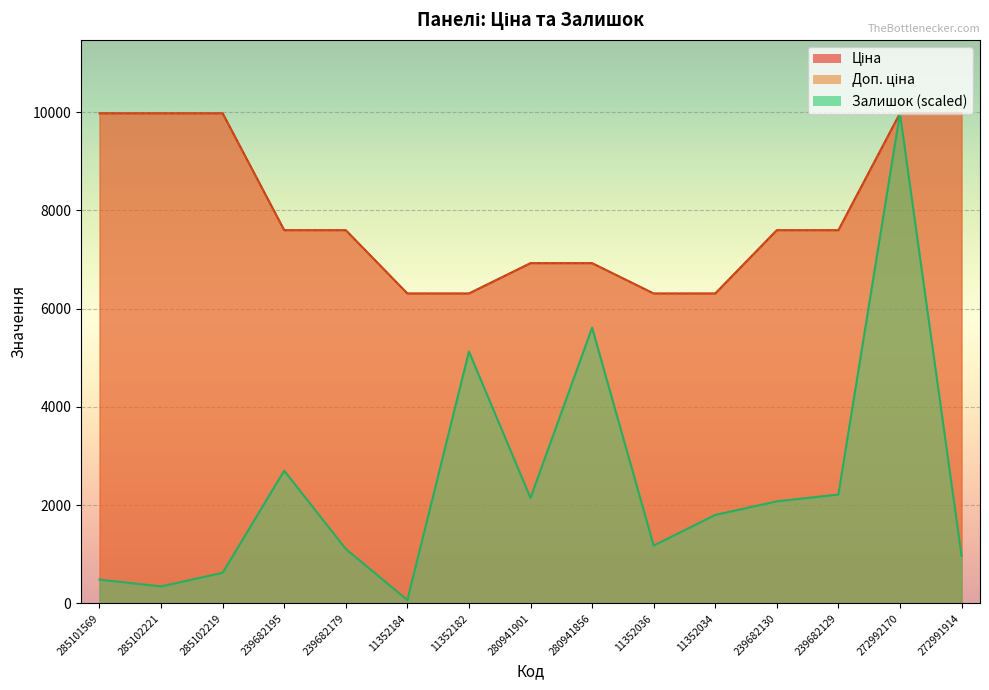

What is the difference between the highest and lowest values at 280941856?

1314.7